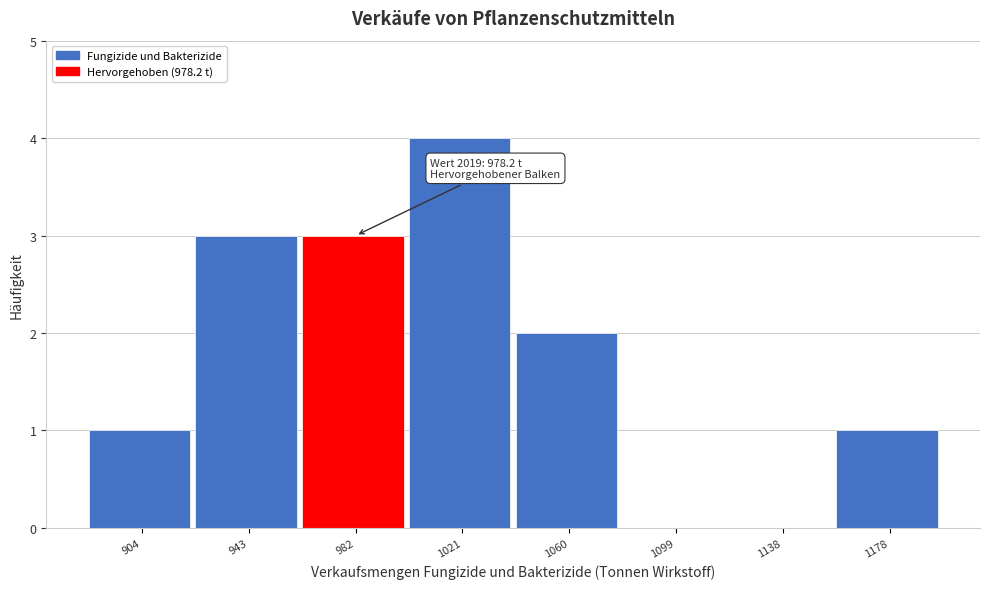

Which range on the x-axis has the tallest bar?

1000 to 1040